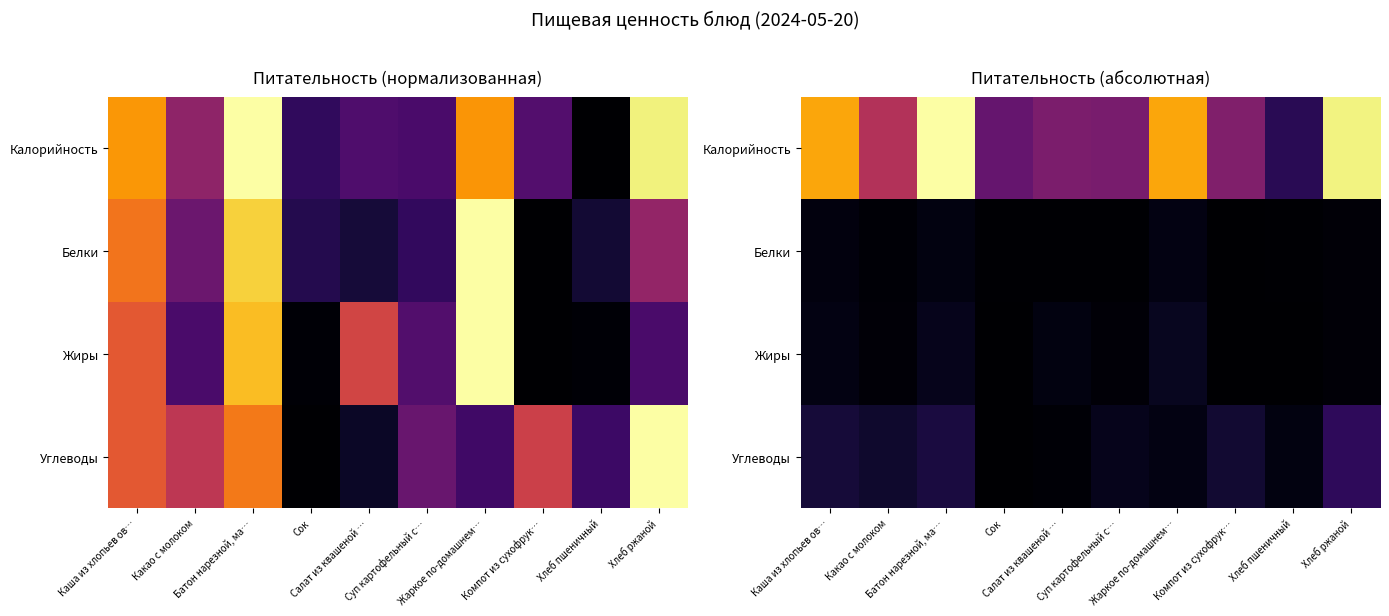

Which category has the lowest value across all series?

Компот из сухофрук…